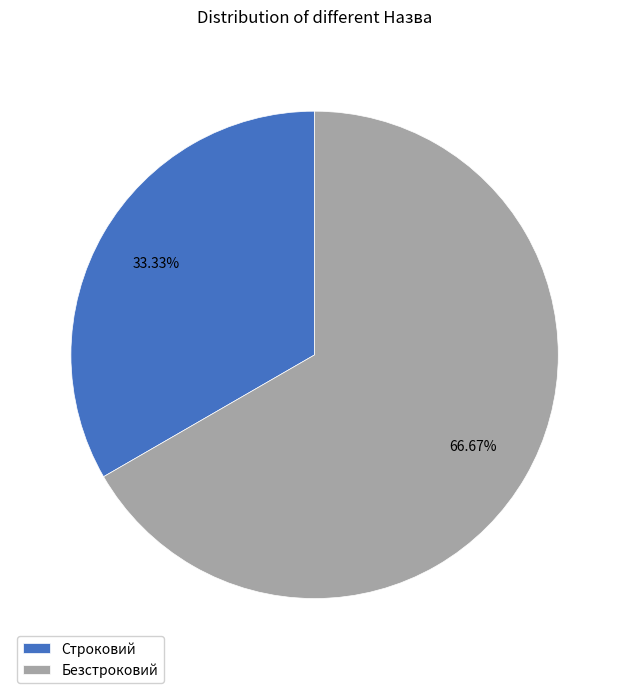

Rank the categories by value from highest to lowest.

Безстроковий, Строковий